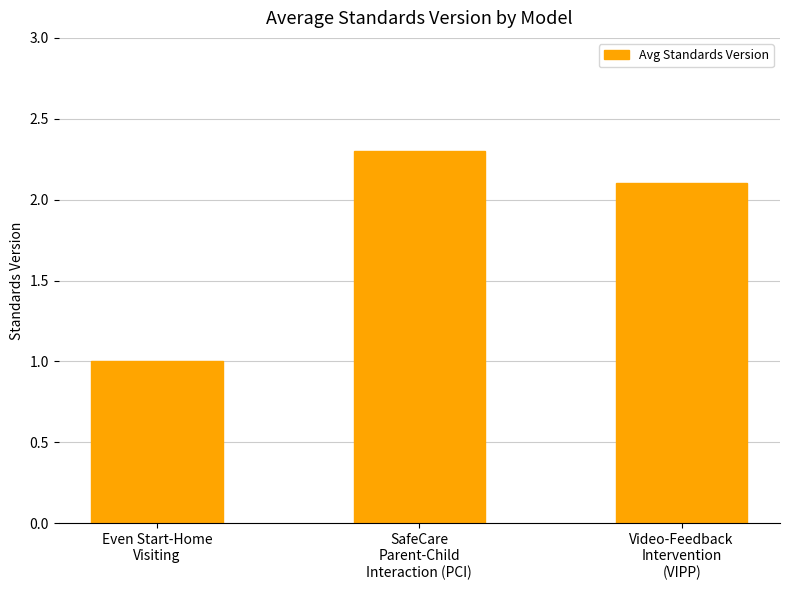

How many values are below 2?

1